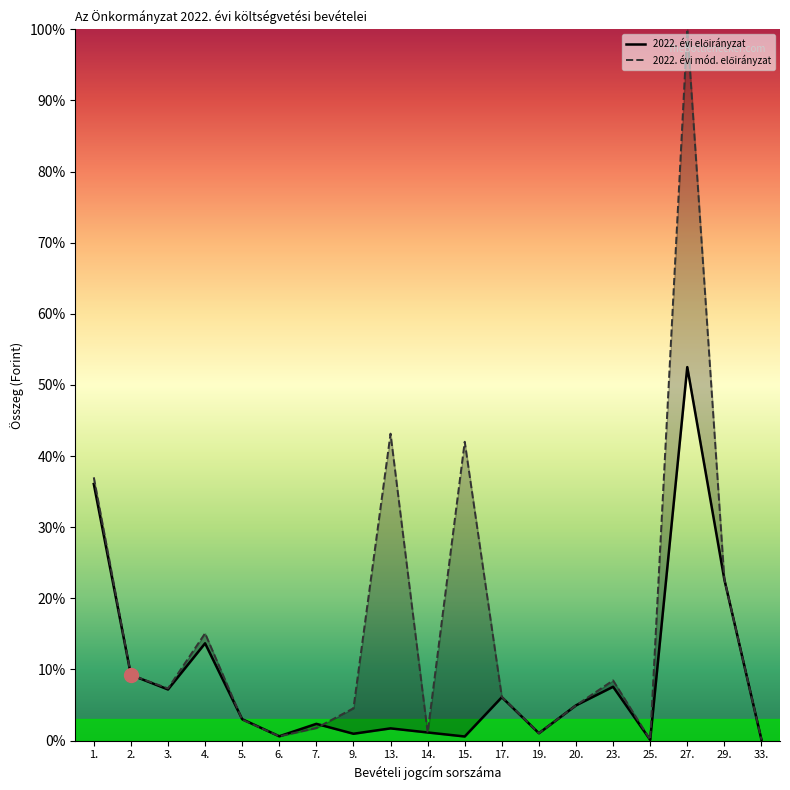

How many interior local valleys does the 2022. évi előirányzat series have?

6